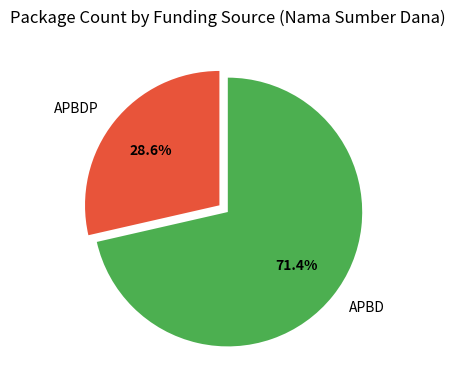

Is APBD the majority of the pie?

Yes